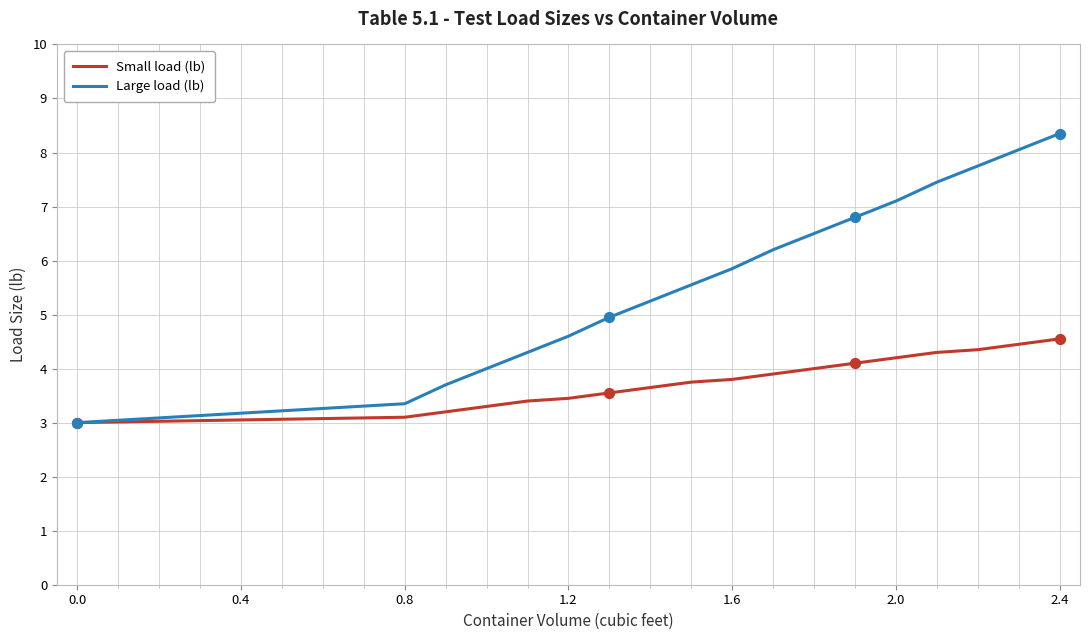

Which series has the largest total across all categories?

Large load (lb)